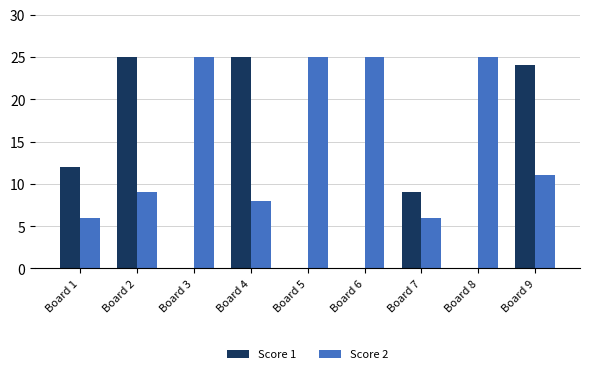

Reading right to left, what are all the values shown in this chart?

Score 1: 24	0	9	0	0	25	0	25	12
Score 2: 11	25	6	25	25	8	25	9	6